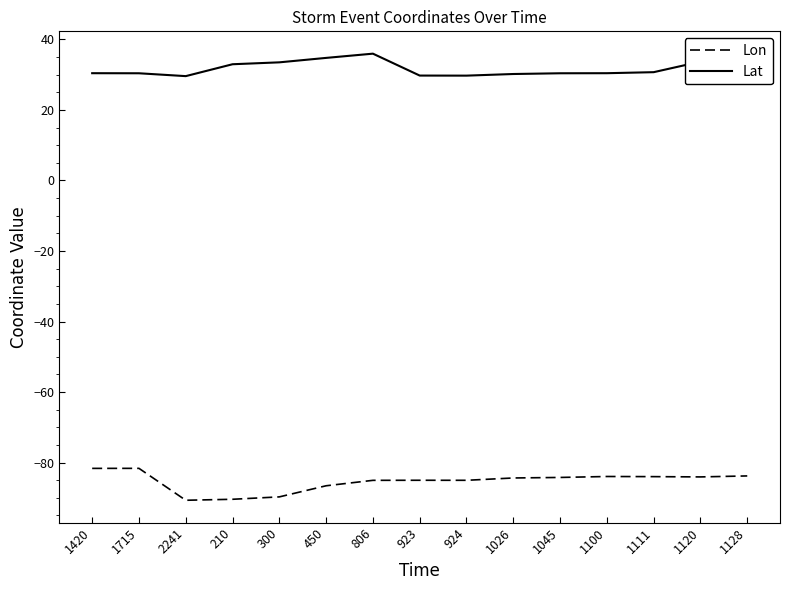

What is the spread (max minus min) of values at 210?

123.4